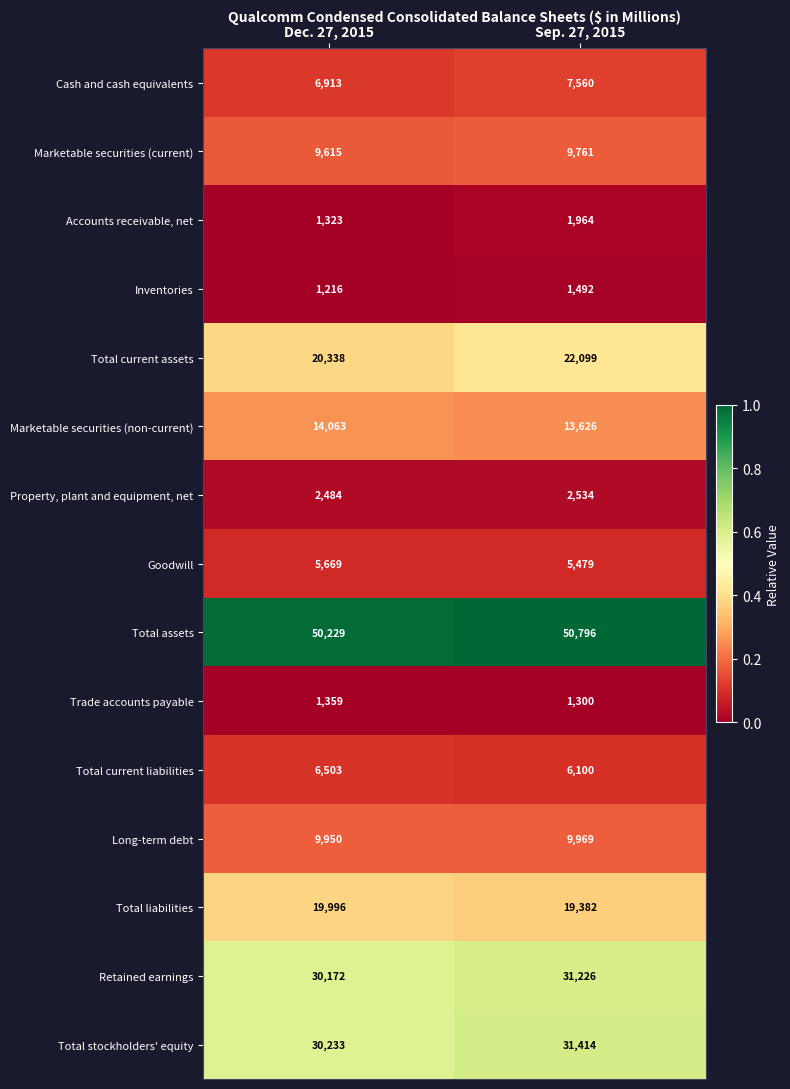

True or false: Property, plant and equipment, net has a value of 4119 at Sep. 27, 2015.

False